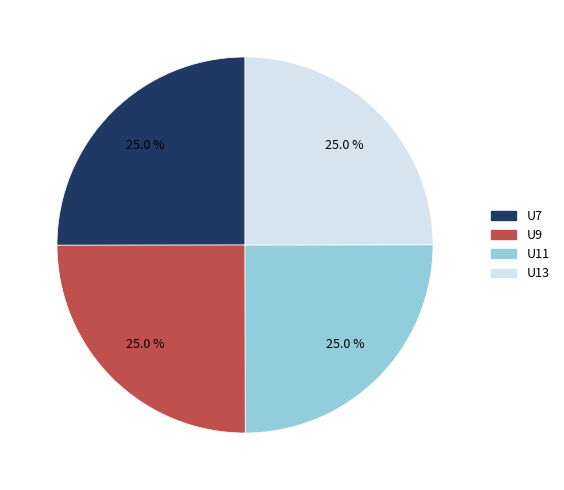

Is there a majority slice in this chart?

No